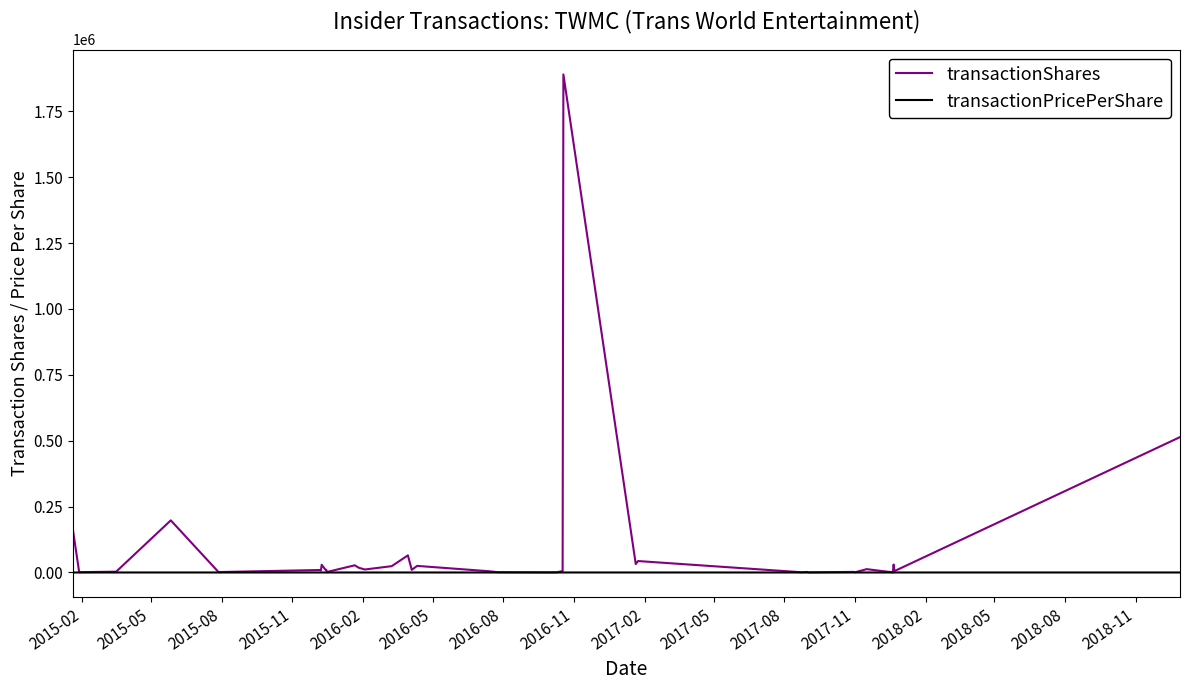

What are all the series names shown in the legend?

transactionShares, transactionPricePerShare